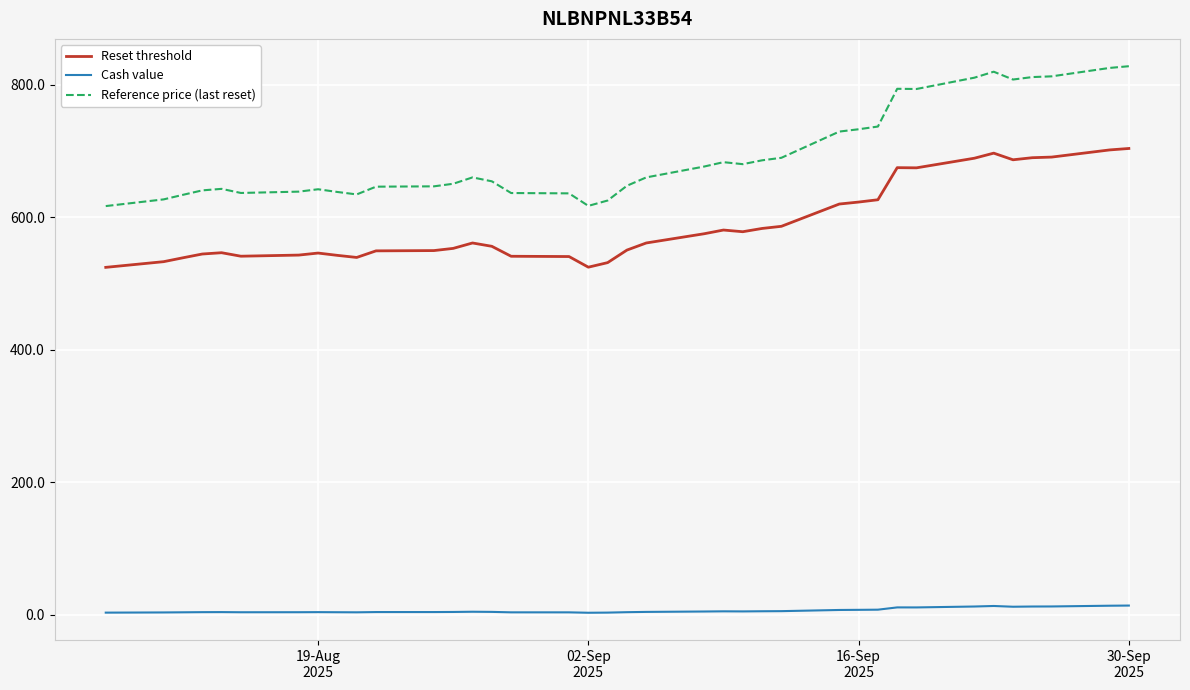

What is the greatest value displayed?

828.1